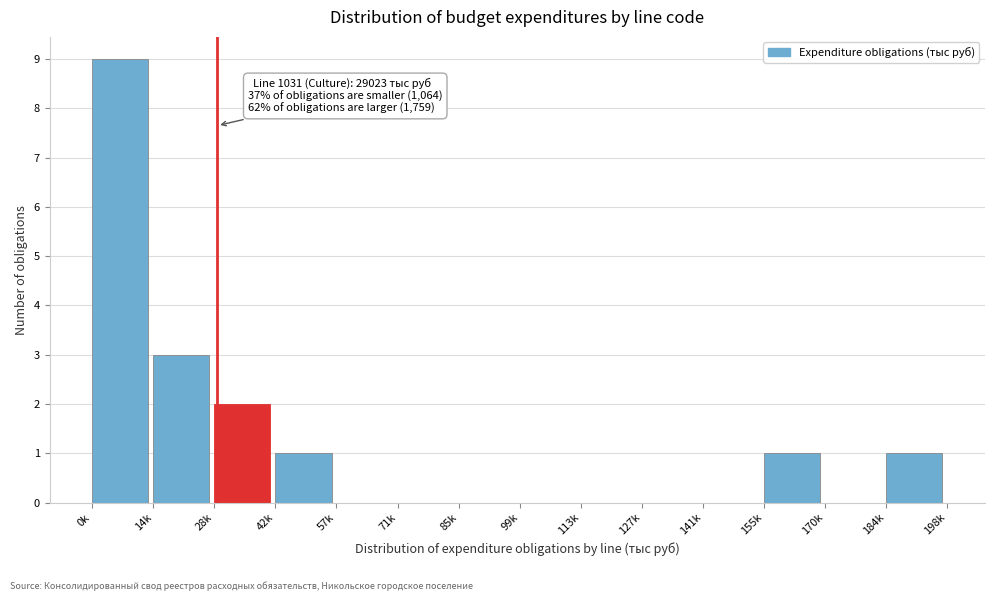

Reading right to left, extract all data points from this chart.

184k=1	170k=0	155k=1	141k=0	127k=0	113k=0	99k=0	85k=0	71k=0	57k=0	42k=1	28k=2	14k=3	0k=9